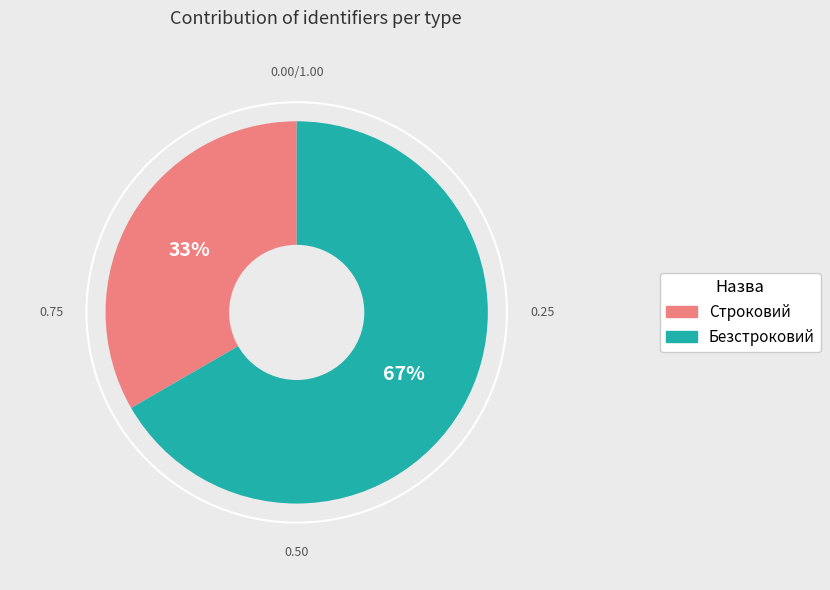

The Строковий slice represents 45% of the pie. True or false?

False